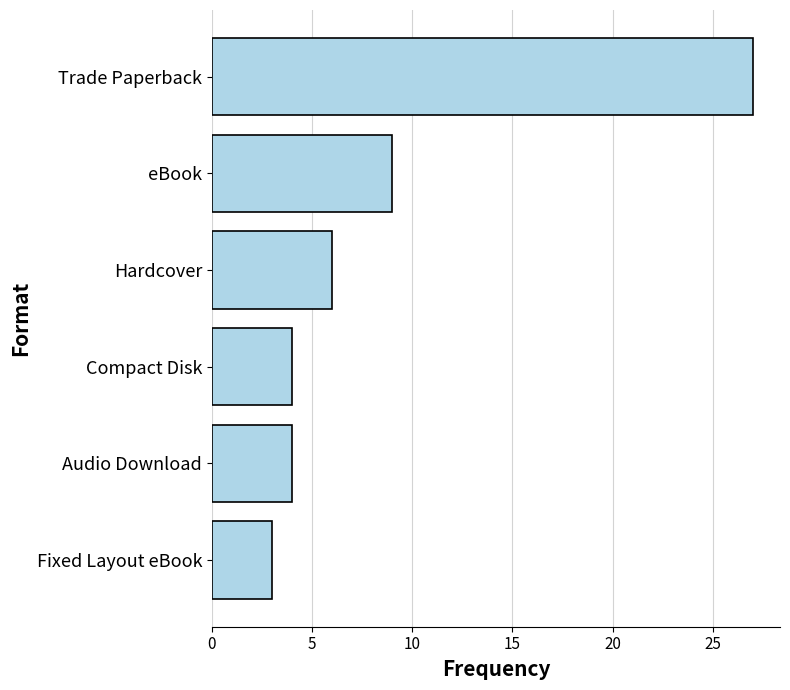

True or false: the data shows 6 at Hardcover.

True